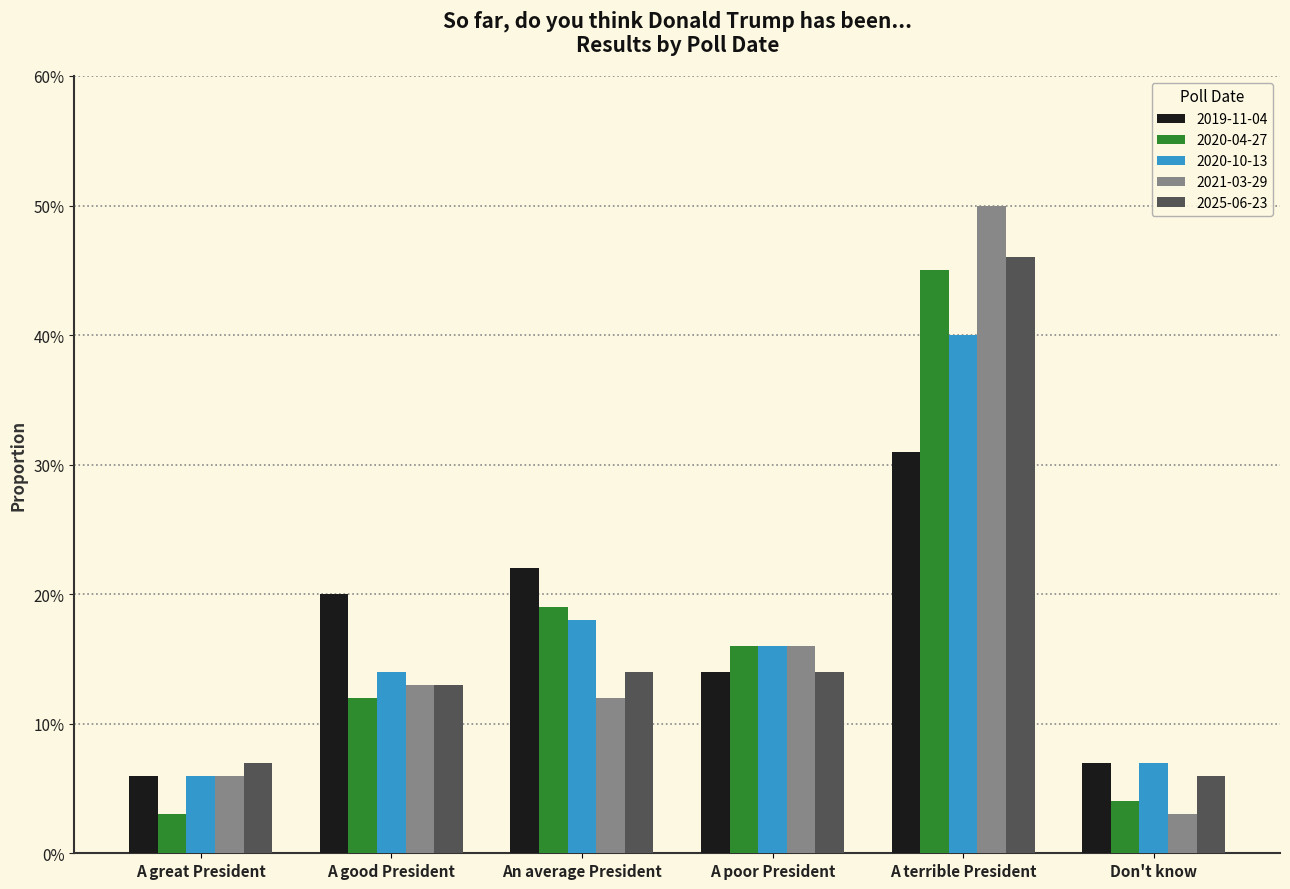

Reading left to right, extract all data points from this chart.

2019-11-04: A great President=0.1	A good President=0.2	An average President=0.2	A poor President=0.1	A terrible President=0.3	Don't know=0.1
2020-04-27: A great President=0.0	A good President=0.1	An average President=0.2	A poor President=0.2	A terrible President=0.5	Don't know=0.0
2020-10-13: A great President=0.1	A good President=0.1	An average President=0.2	A poor President=0.2	A terrible President=0.4	Don't know=0.1
2021-03-29: A great President=0.1	A good President=0.1	An average President=0.1	A poor President=0.2	A terrible President=0.5	Don't know=0.0
2025-06-23: A great President=0.1	A good President=0.1	An average President=0.1	A poor President=0.1	A terrible President=0.5	Don't know=0.1